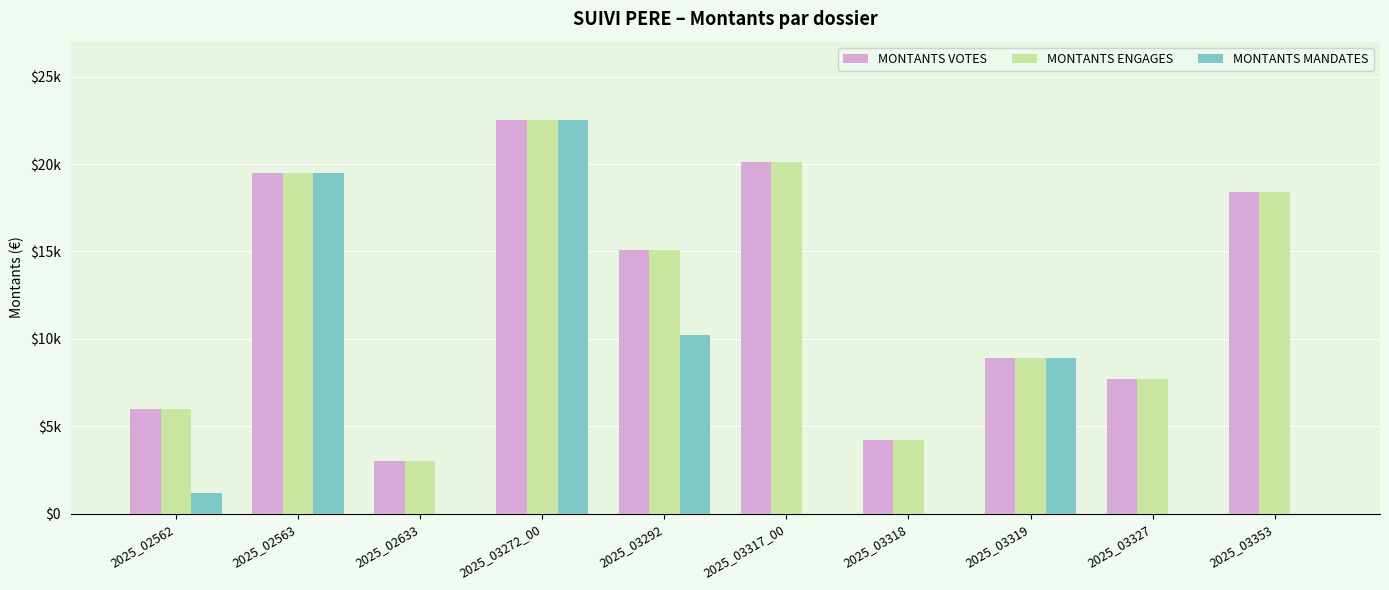

What is the value of the MONTANTS VOTES bar at the 1st from the left?

5984.0